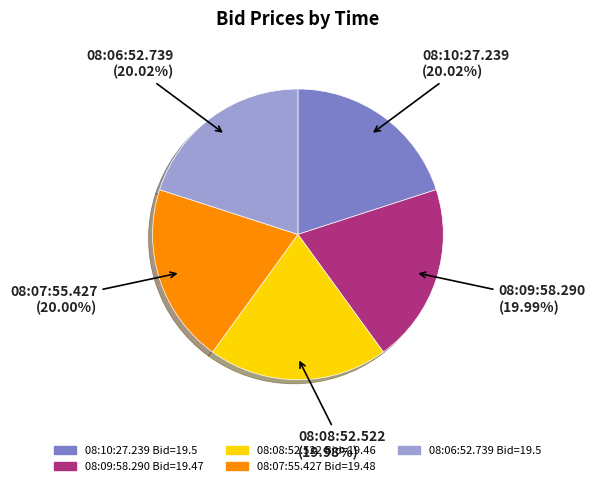

Combined, do 08:09:58.290 Bid=19.47 and 08:08:52.522 Bid=19.46 account for over 50%?

No